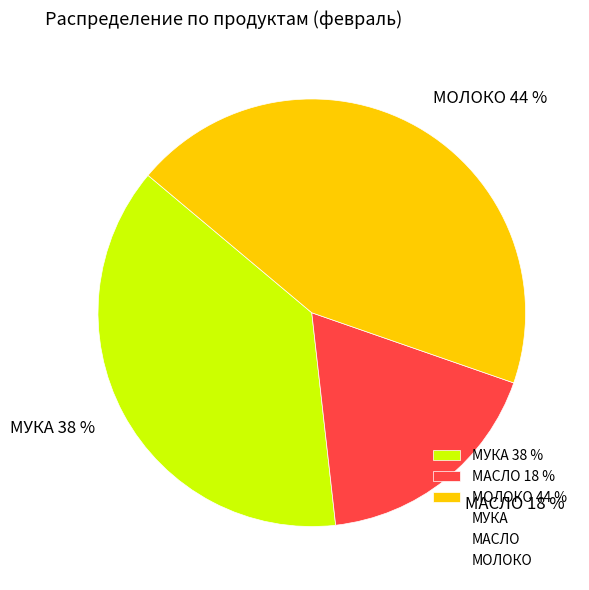

What percentage is the МОЛОКО 44 % slice, to the nearest percent?

44%